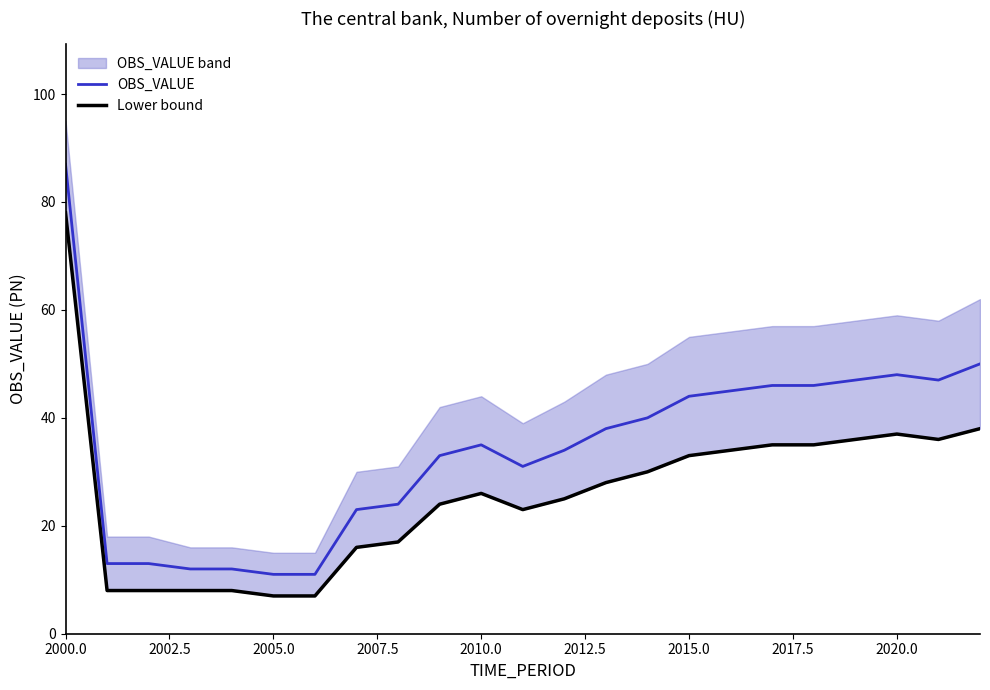

What is the value of the OBS_VALUE point at the 21st from the left?

48